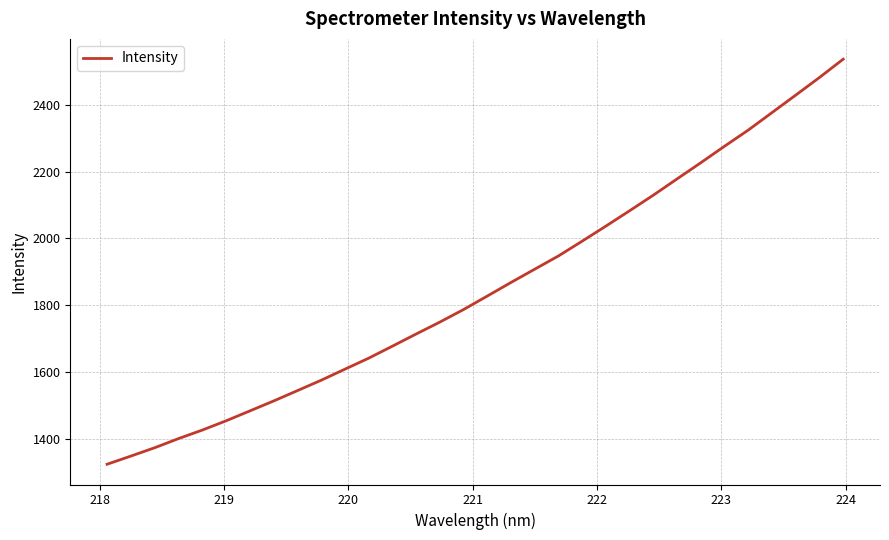

How many lines are shown in the chart?

1